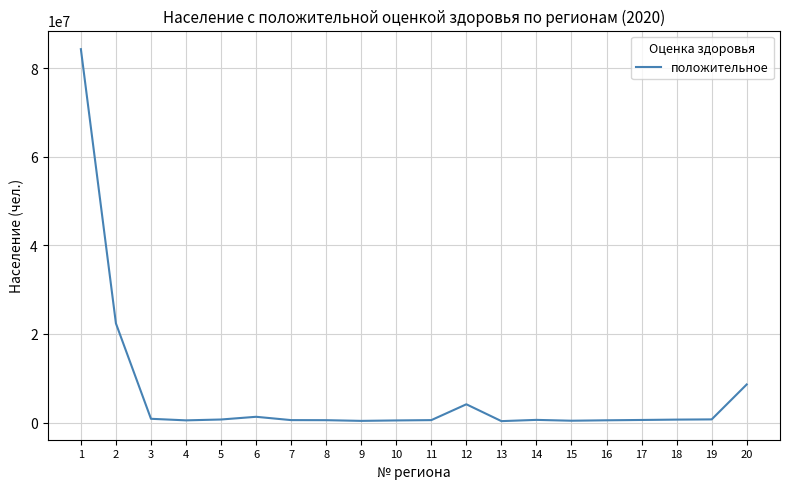

What is the greatest value displayed?

84305671.3